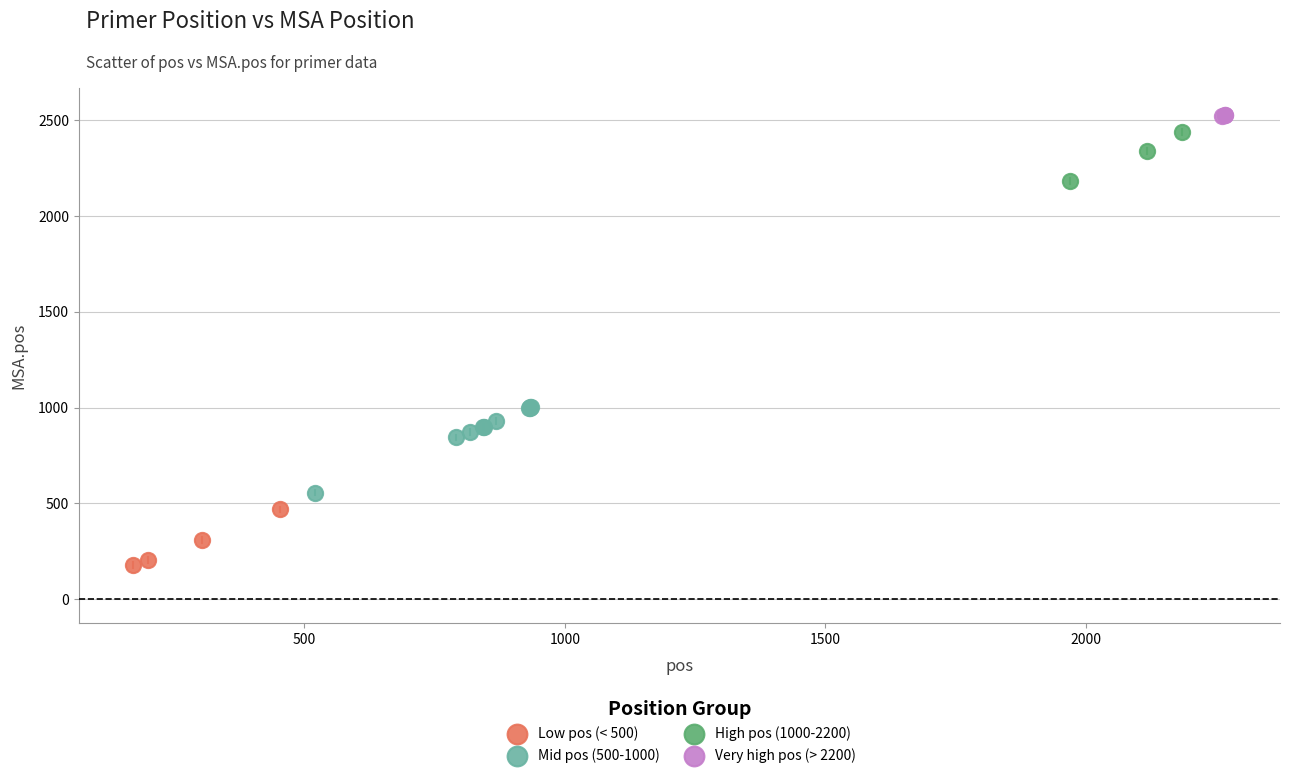

Which series reaches the minimum Y coordinate?

Low pos (< 500)